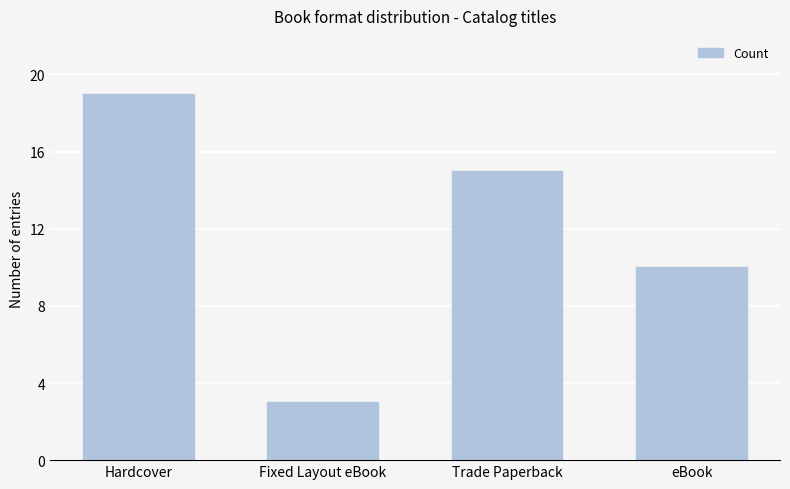

What is the smallest value displayed?

3